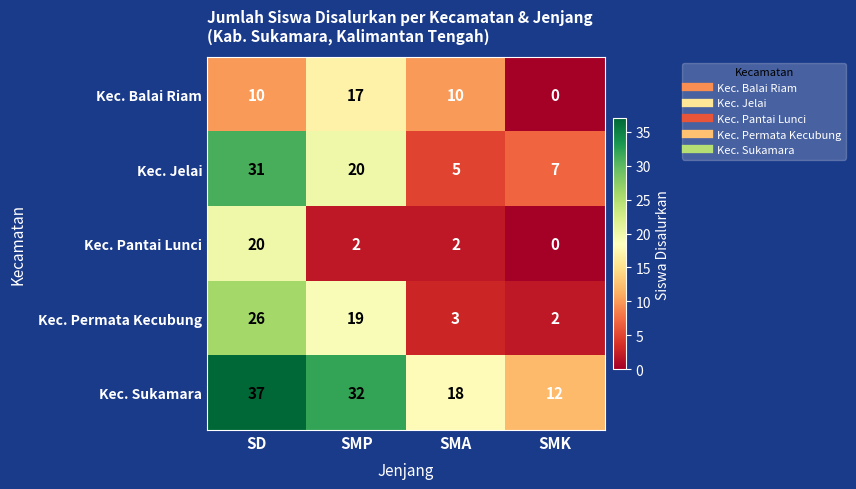

What is the sum of the Kec. Balai Riam values at SMP and SD?

27